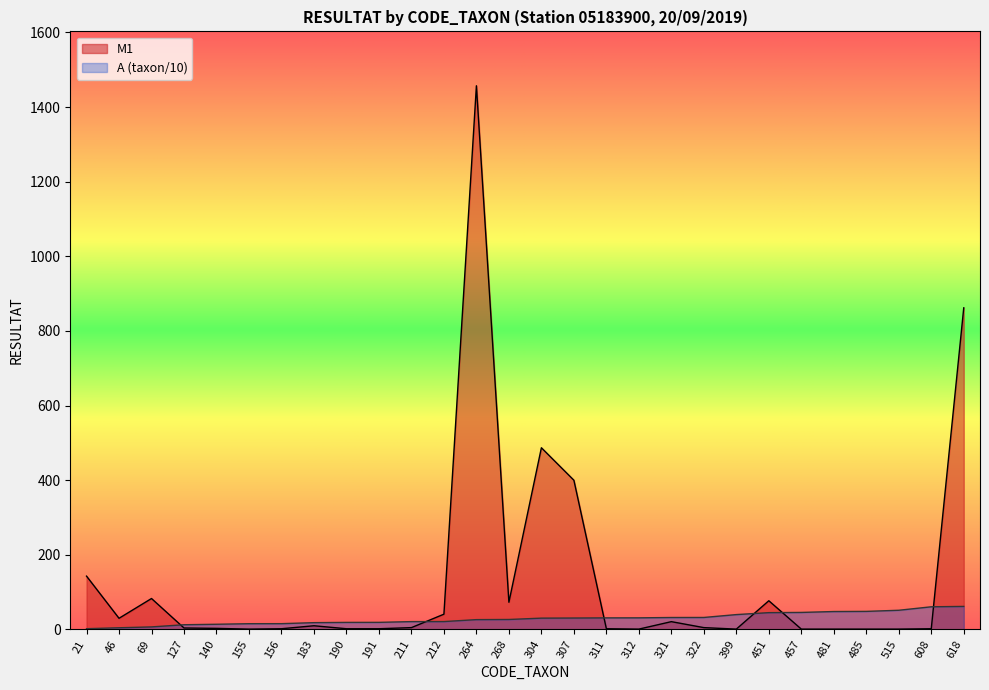

Which has a higher value, 481 or 485?

481